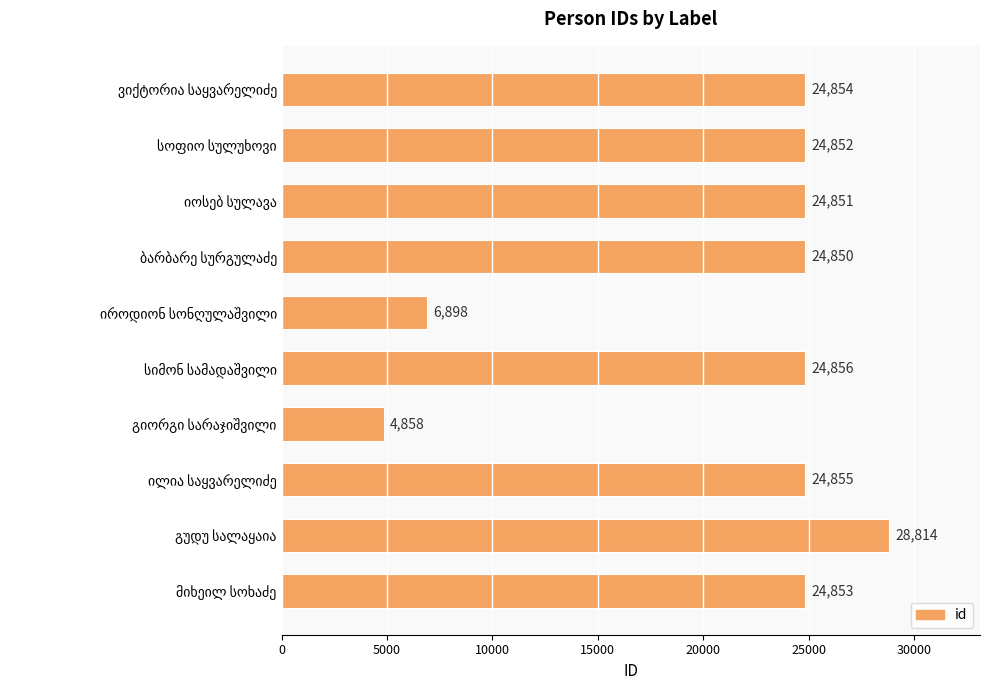

What is the difference between the maximum and minimum values?

23956